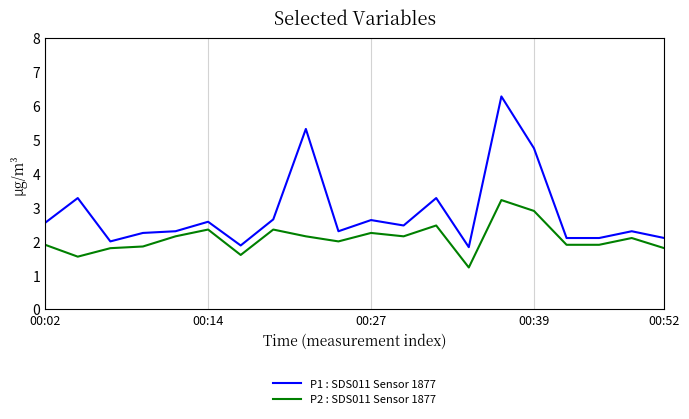

List the series in order of their overall mean, lowest first.

P2 : SDS011 Sensor 1877, P1 : SDS011 Sensor 1877